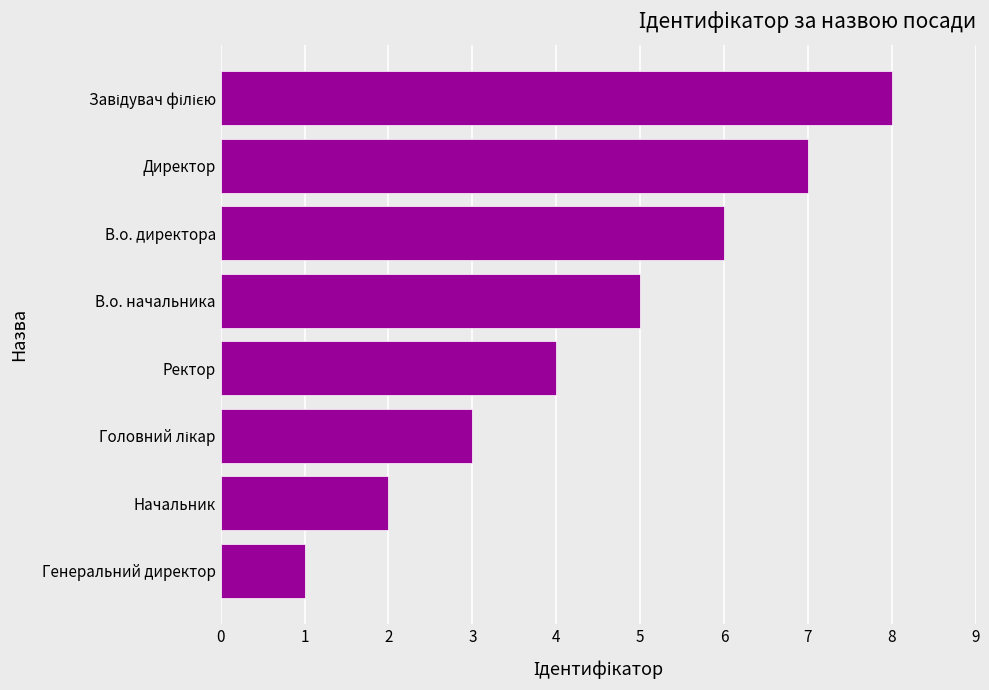

Read the value at Ректор.

4